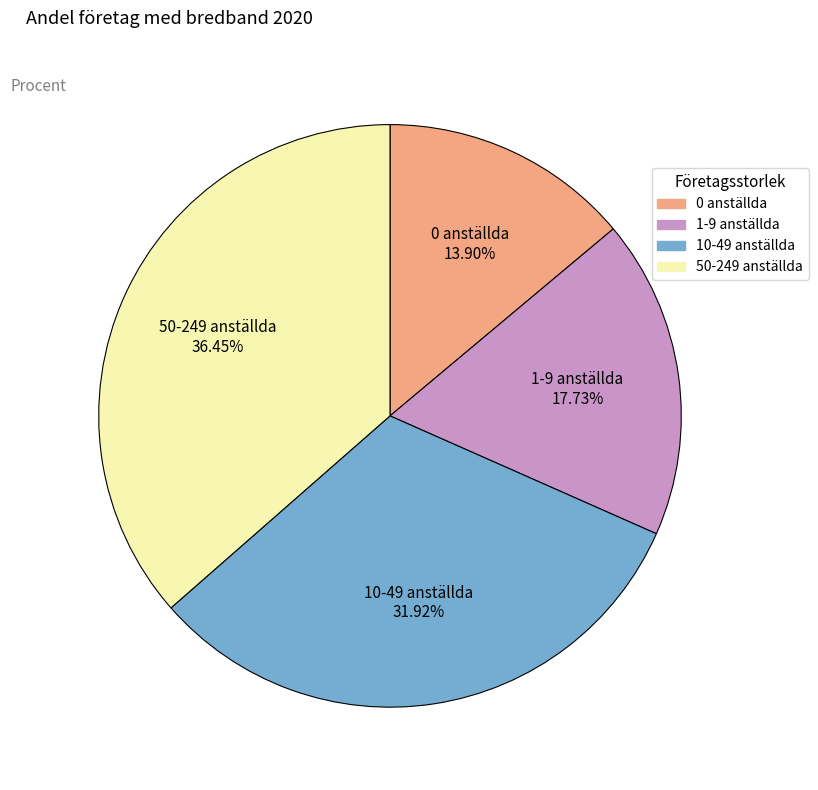

How many segments does this pie chart have?

4